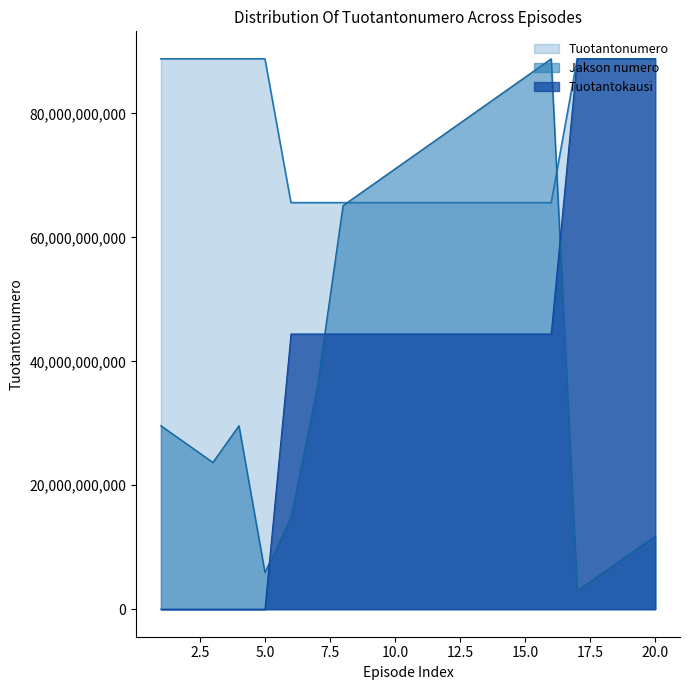

Which series changed the most between 2 and 15?

Jakson numero